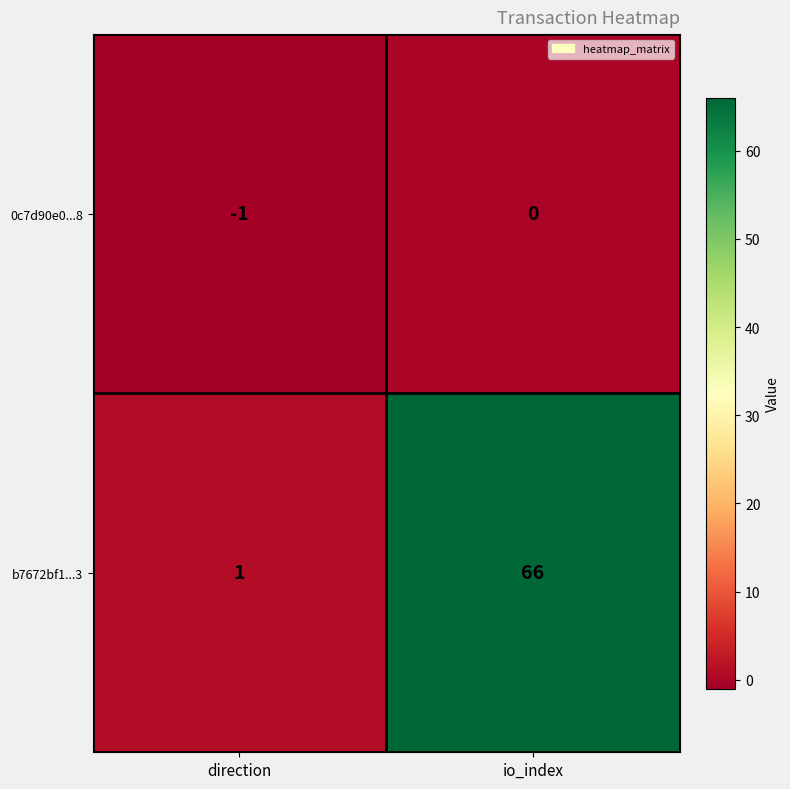

Which series has the largest range (max minus min)?

b7672bf1...3